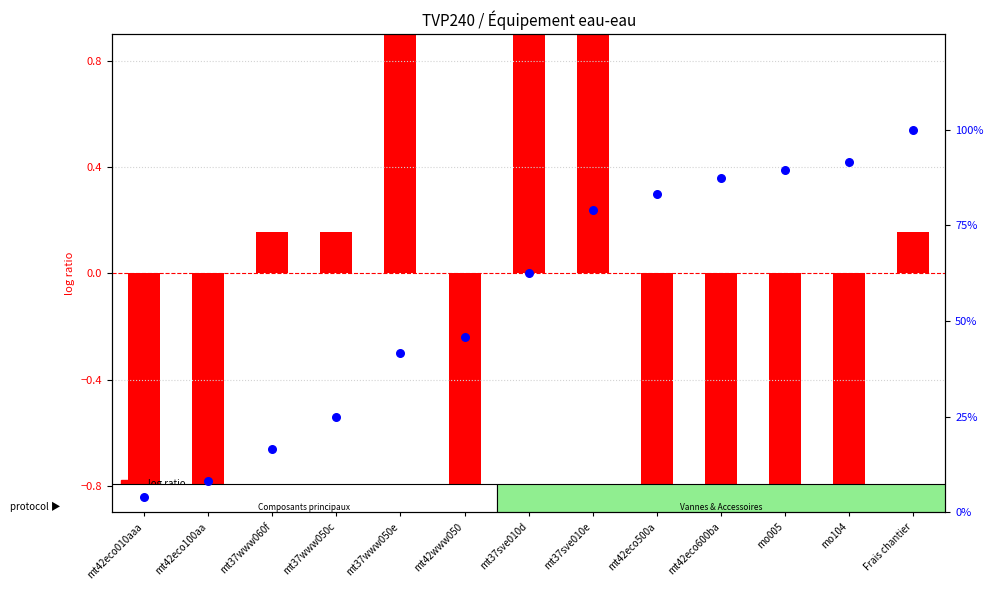

At which category is the sum across all series the highest?

Frais chantier